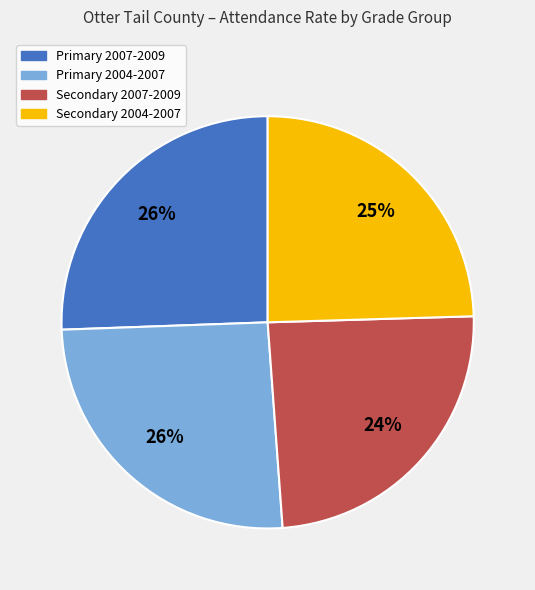

To the nearest percent, what is the average slice percentage?

25%